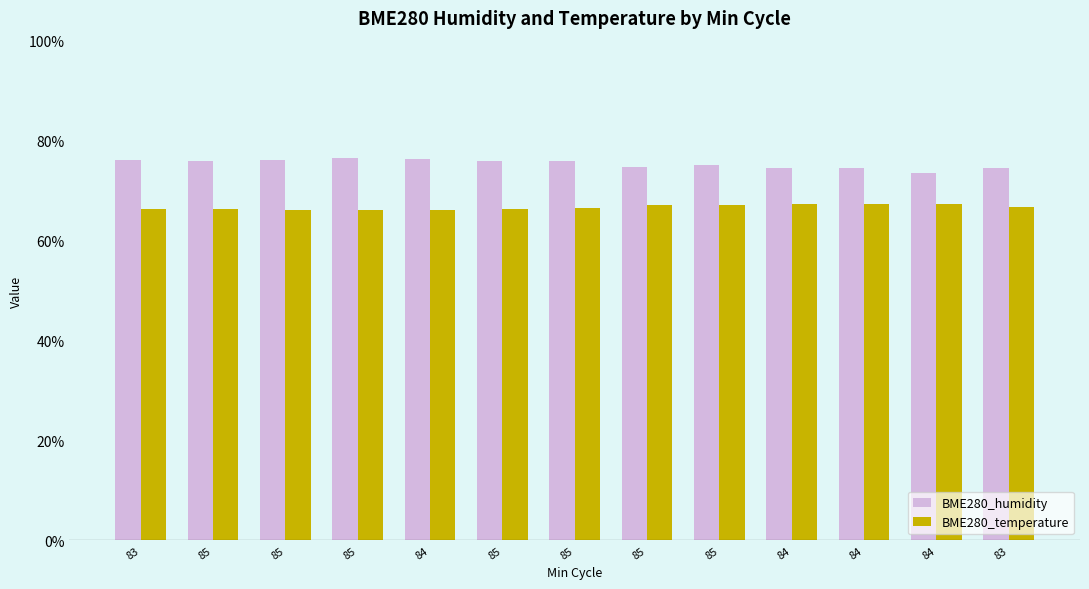

What is the difference between the maximum and minimum values in the BME280_humidity series?

3.1